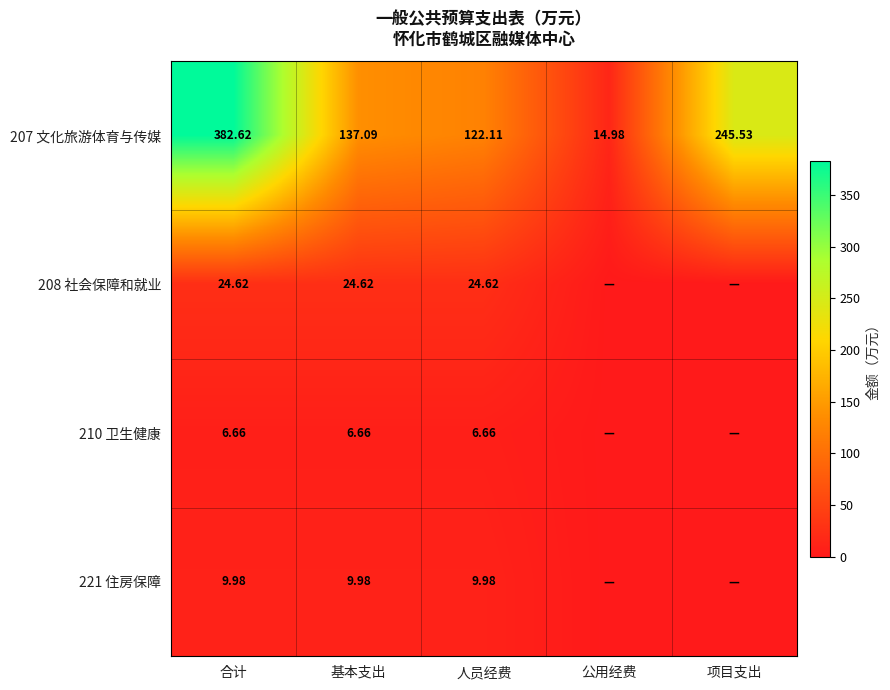

At how many categories does at least one series exceed 24?

4